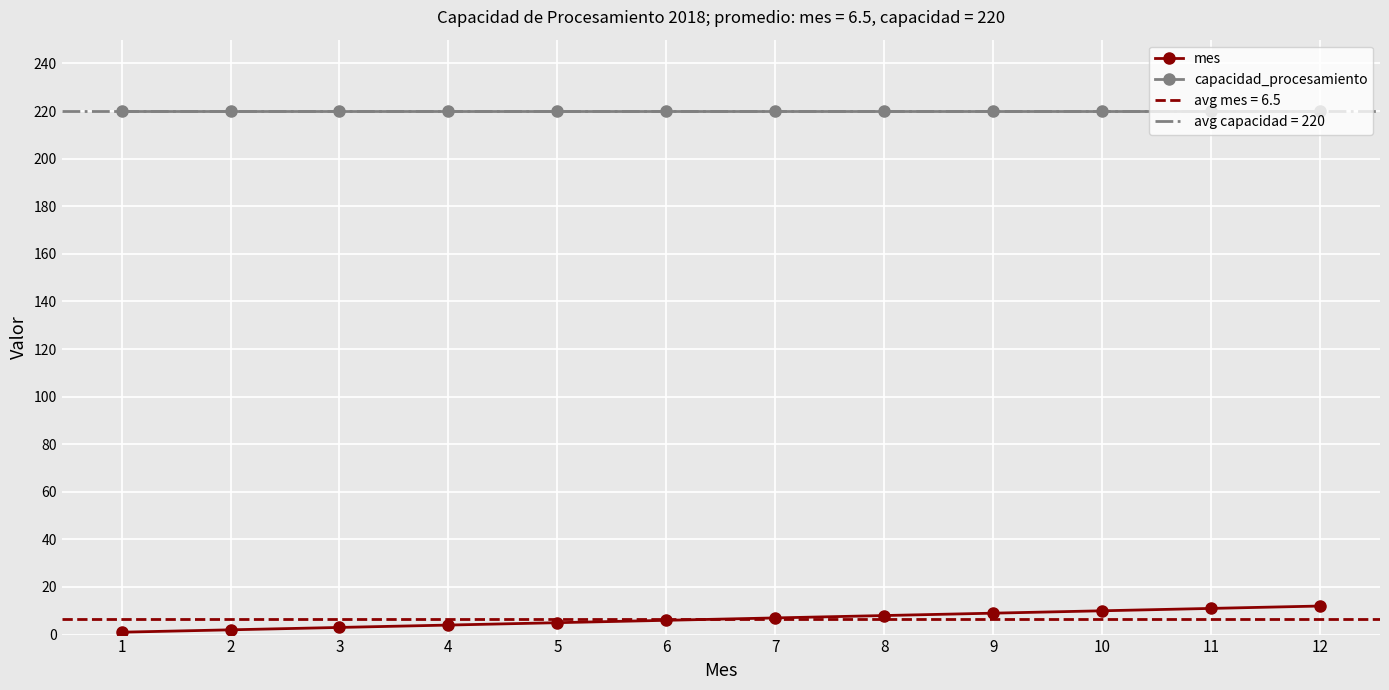

Which series has the widest spread of values?

mes